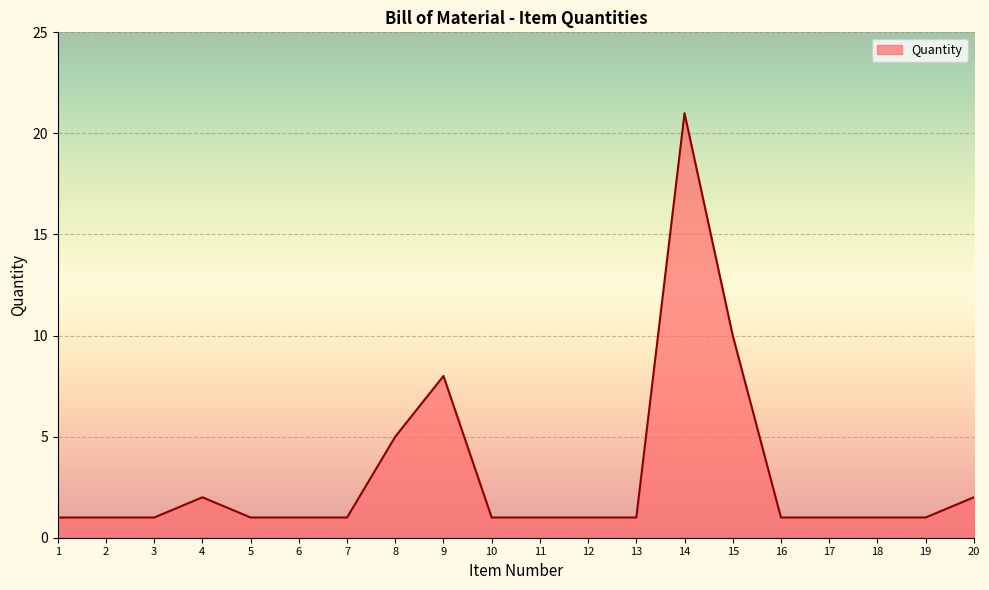

The chart shows a value of 1 at 7. True or false?

True